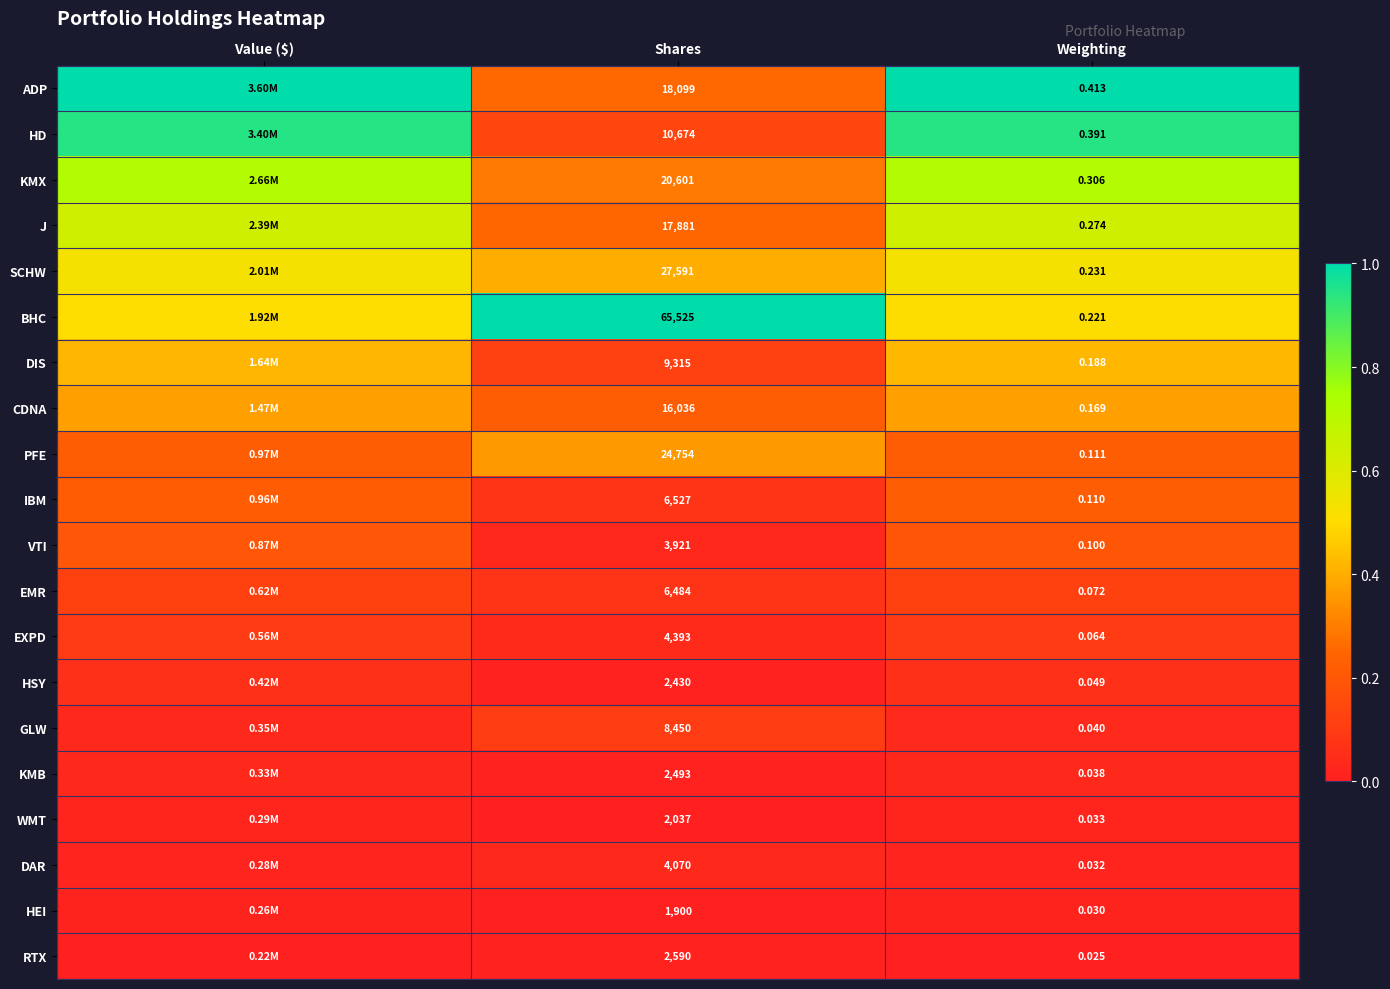

At how many categories does at least one series exceed 0?

3